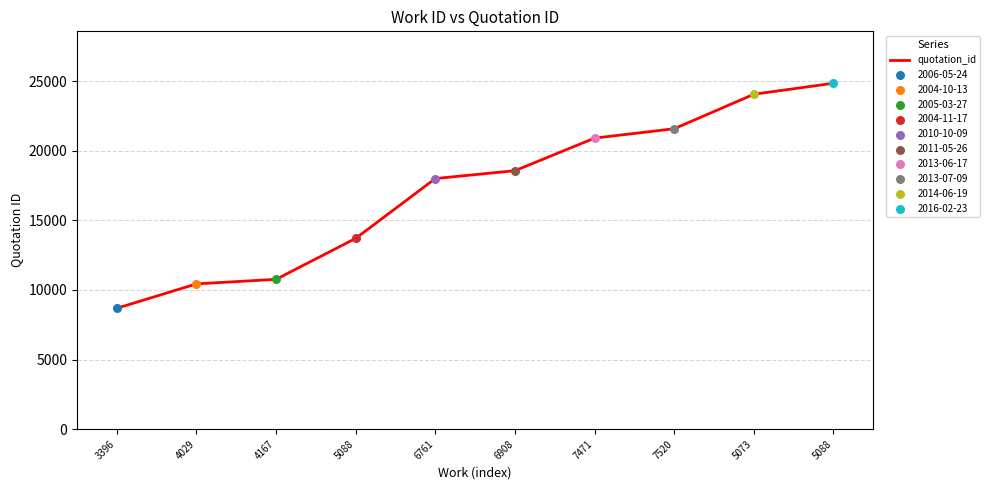

Which has a higher value, 6761 or 6908?

6908